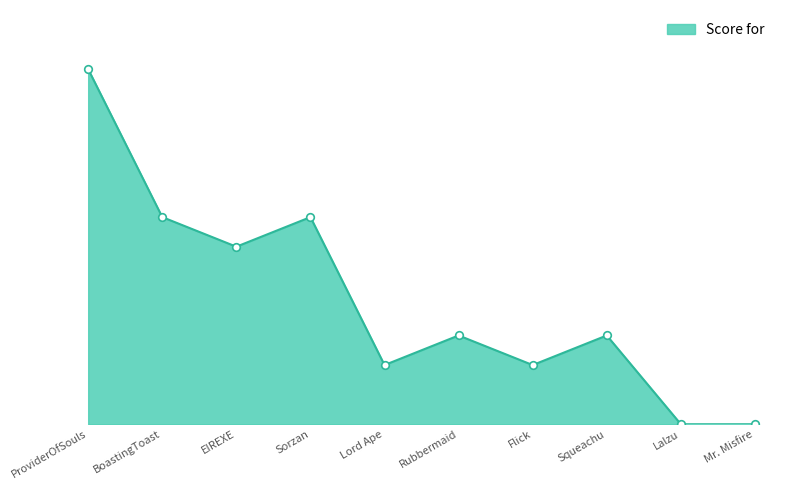

Is this an area chart (filled region under the line)?

Yes